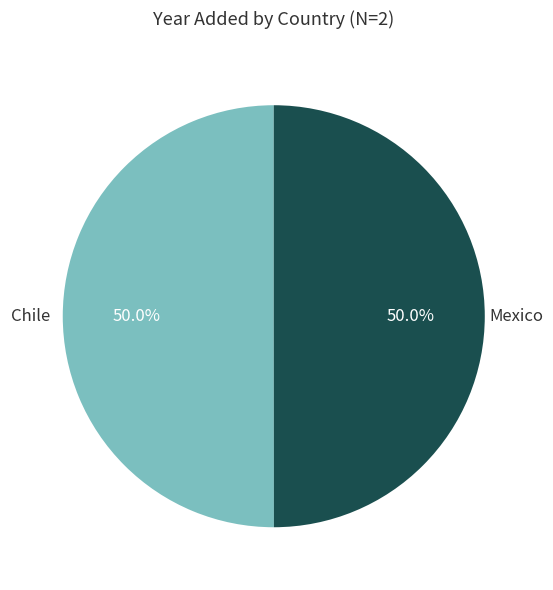

How many slices are in this pie chart?

2